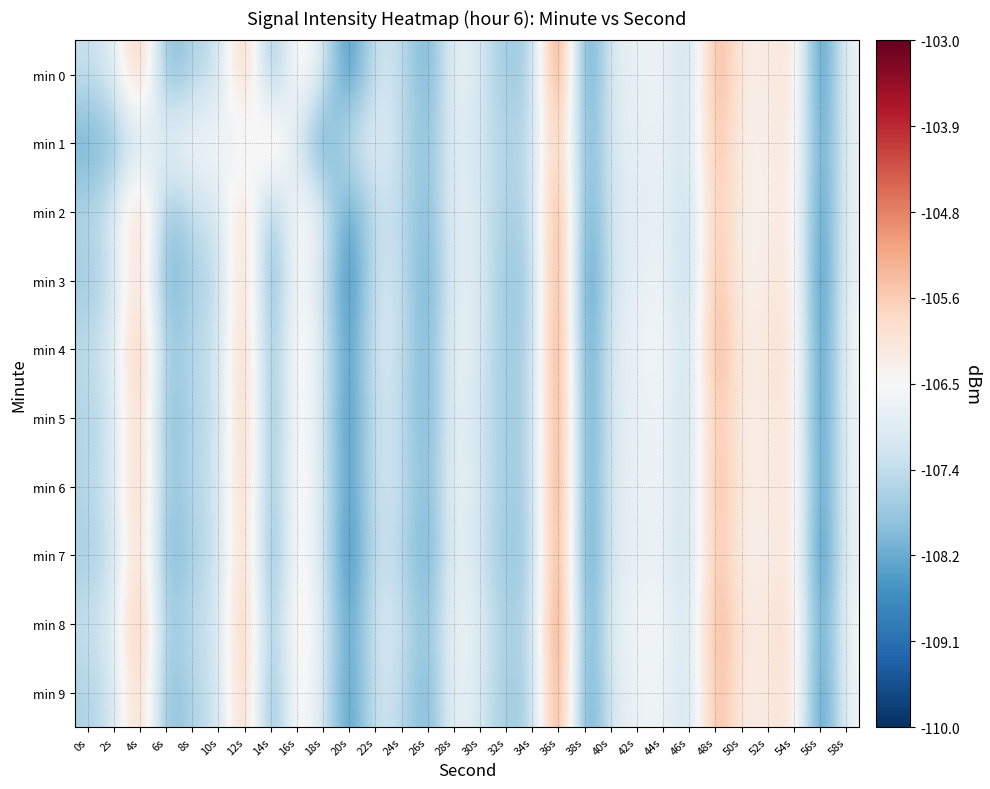

List the series in order of their peak value, highest first.

min 8, min 0, min 4, min 6, min 3, min 5, min 7, min 9, min 2, min 1